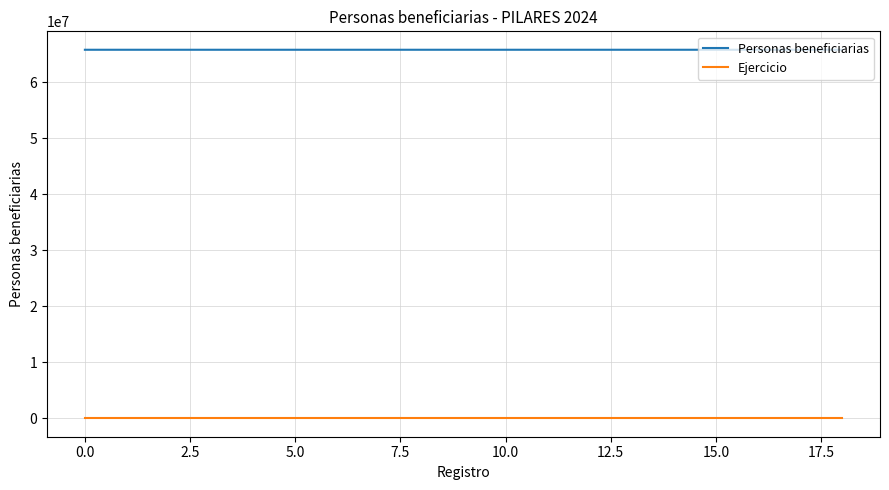

Count the number of data series in this chart.

2